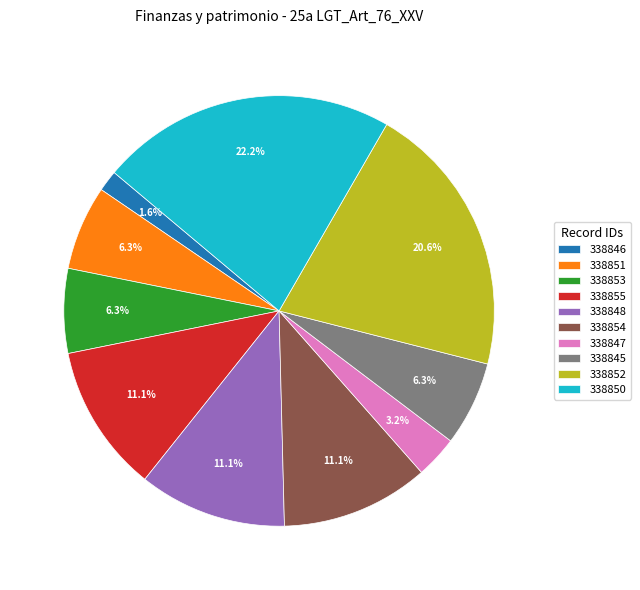

To the nearest percent, what is the difference between the largest and smallest slice percentages?

21%